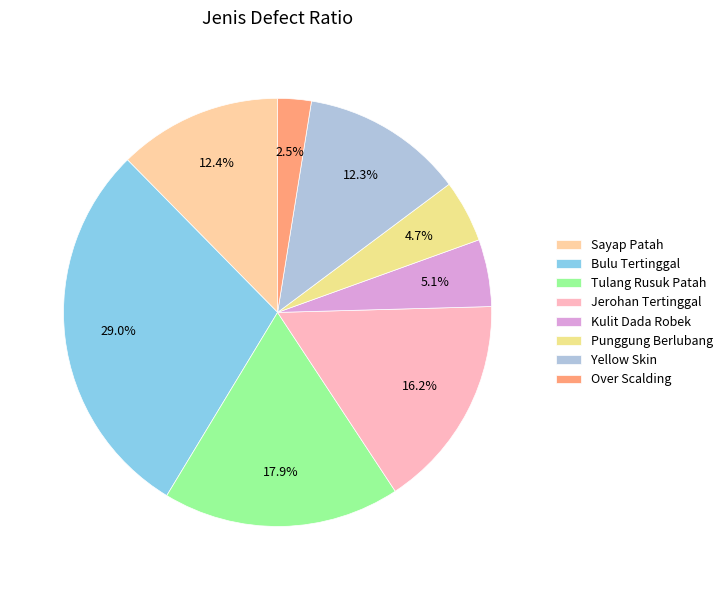

Which category has the biggest portion of the pie?

Bulu Tertinggal